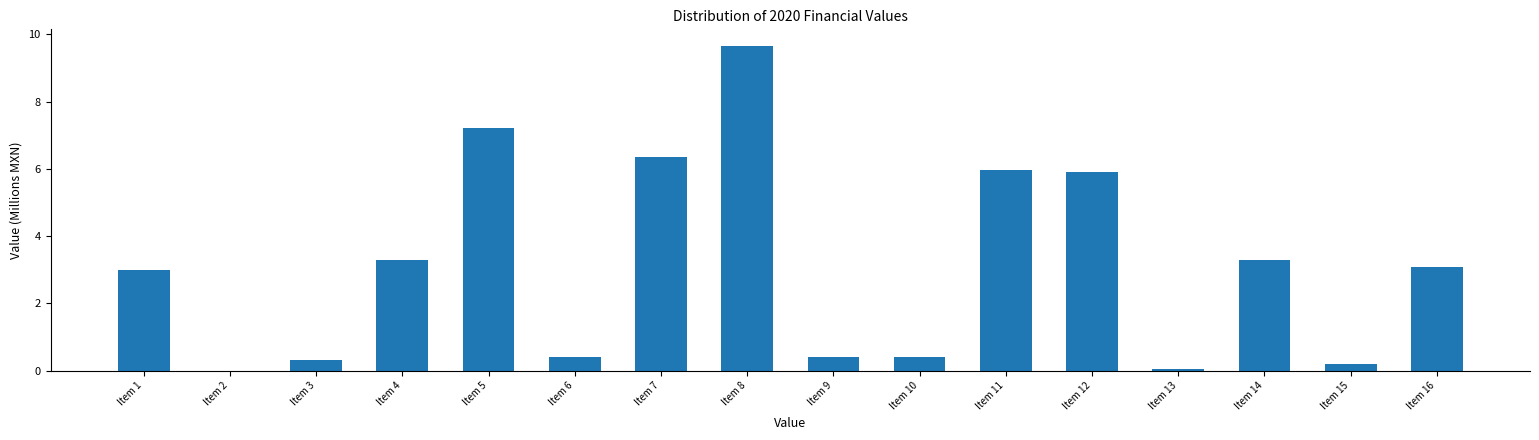

Which category has the highest value across all series?

Item 8